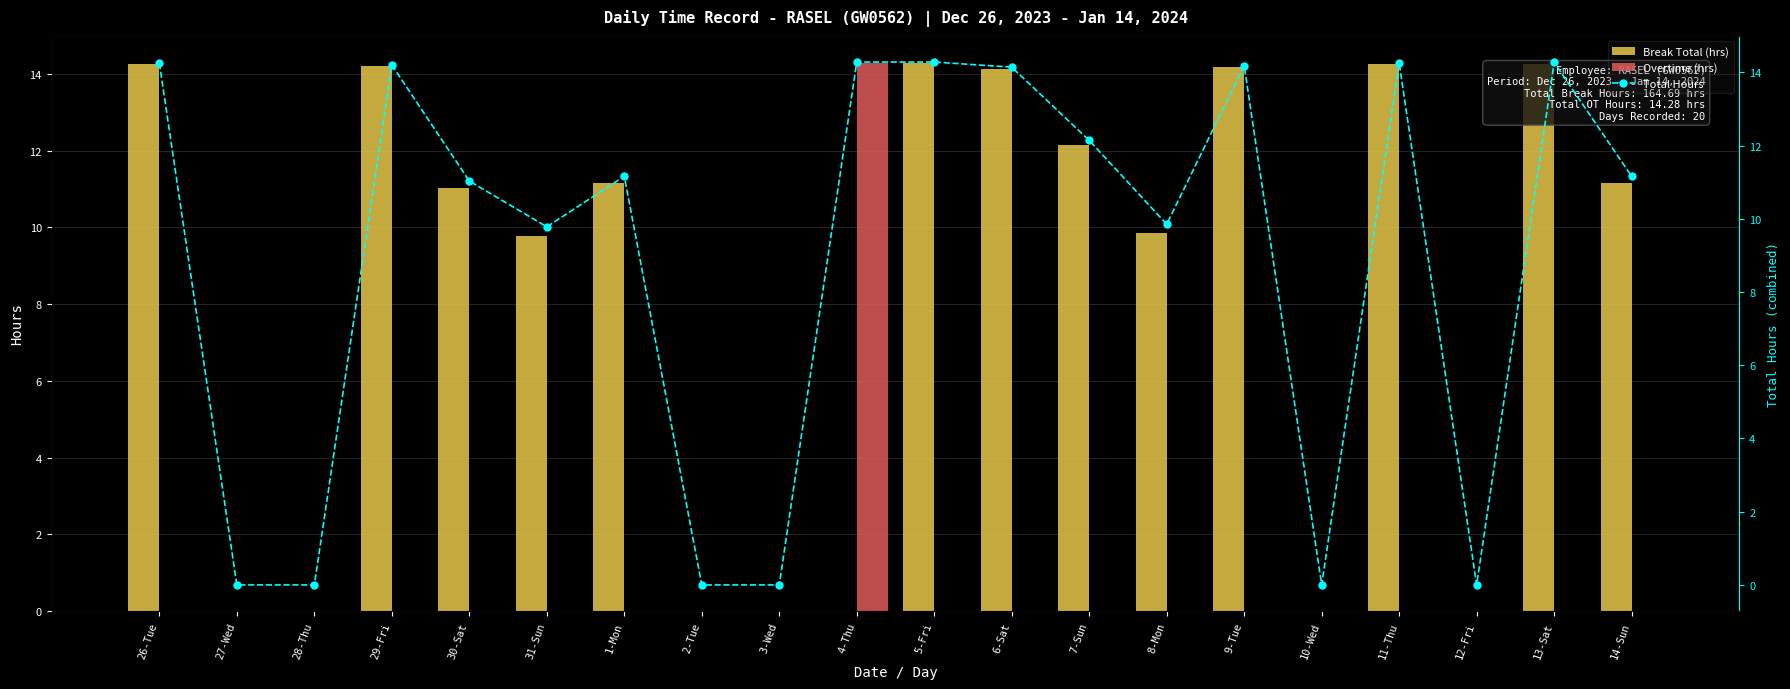

Where is Total Hours nearest to the value 7?

31-Sun